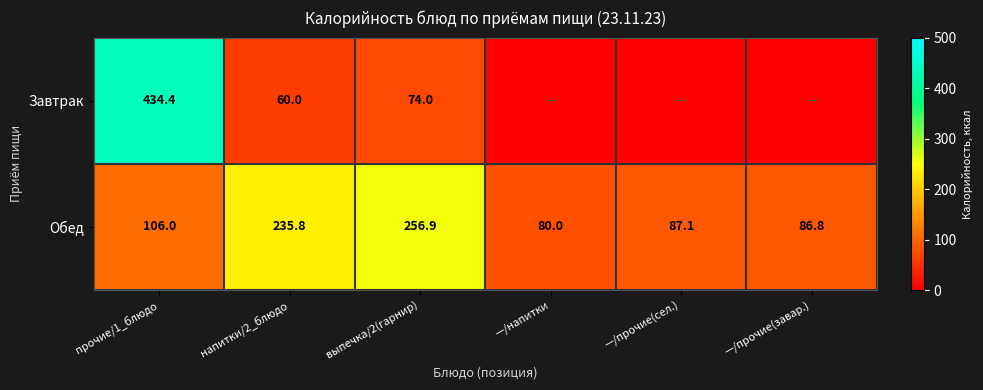

Which category has the lowest value across all series?

—/напитки